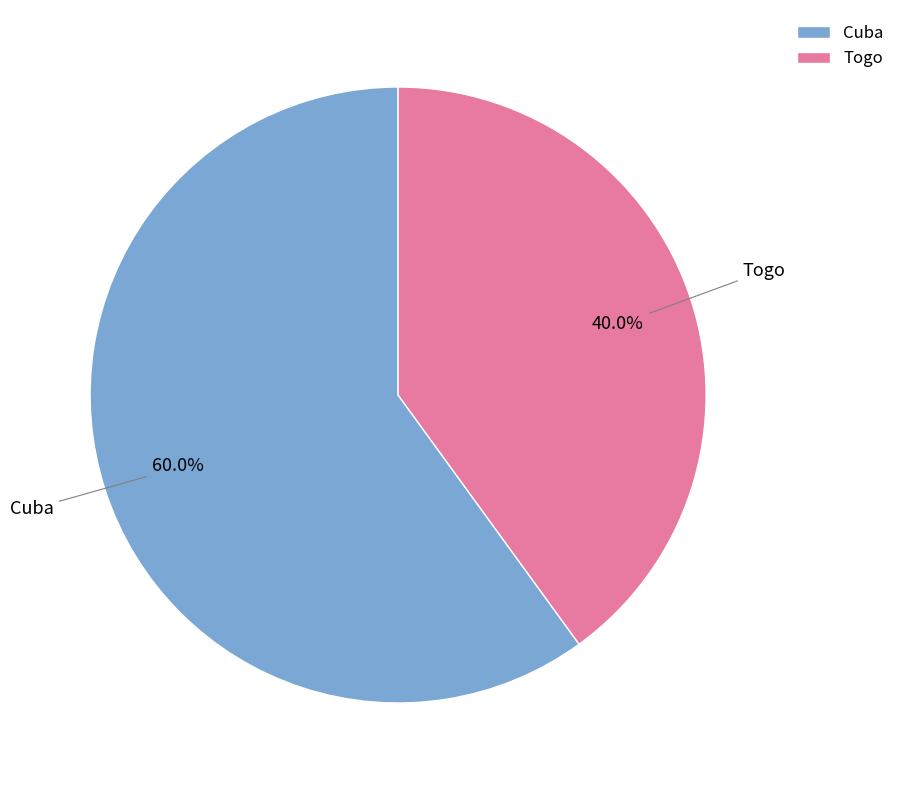

Is the sum of Cuba and Togo greater than half?

Yes